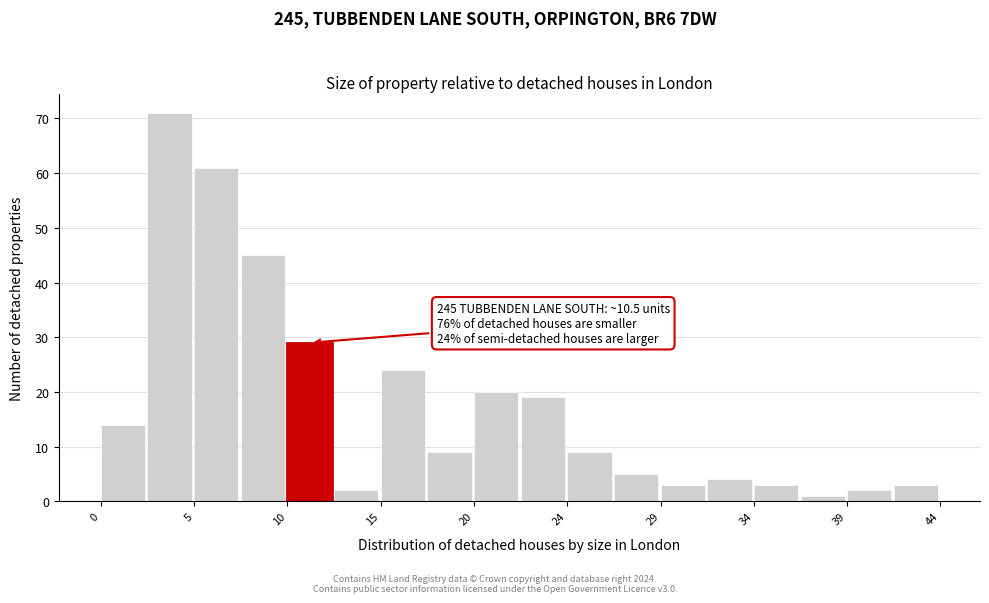

Over which range of the x-axis is the bar tallest?

2.5 to 5.0